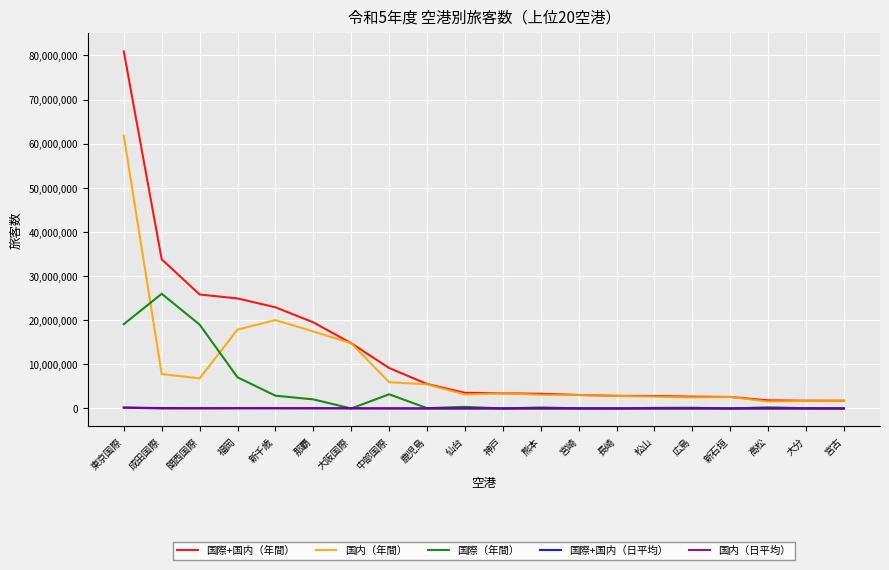

After their last crossing, which series has the higher values: 国内（日平均） or 国際（年間）?

国内（日平均）